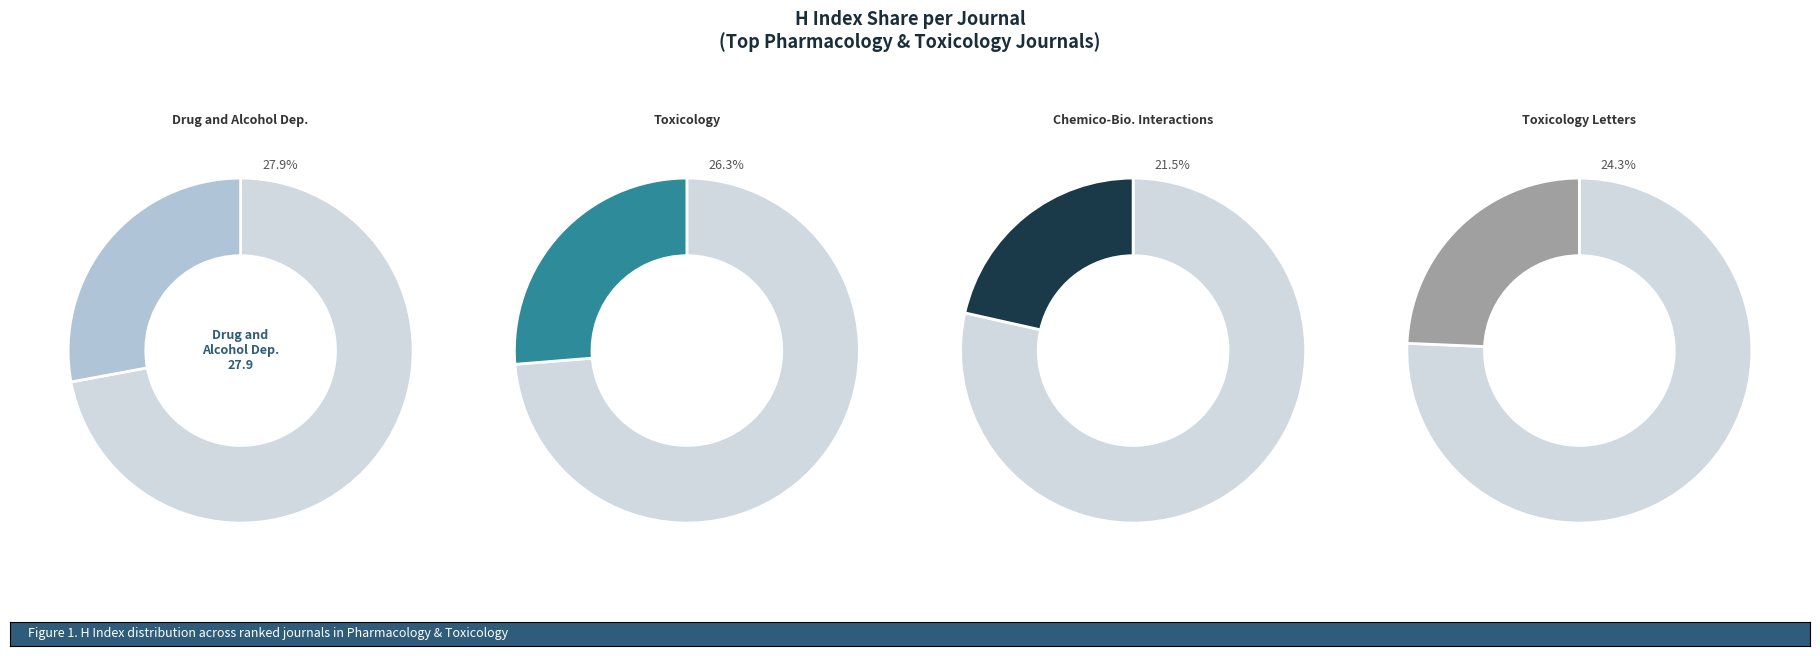

How many segments does this pie chart have?

4